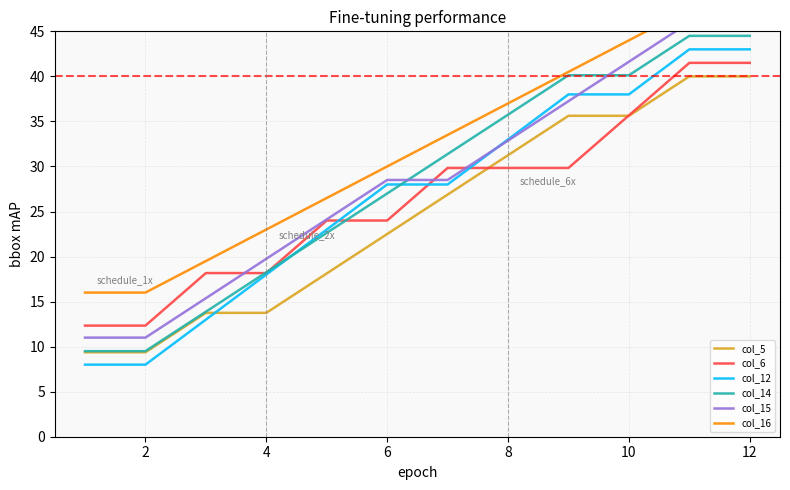

True or false: col_14 has a value of 17.6 at 9.

False